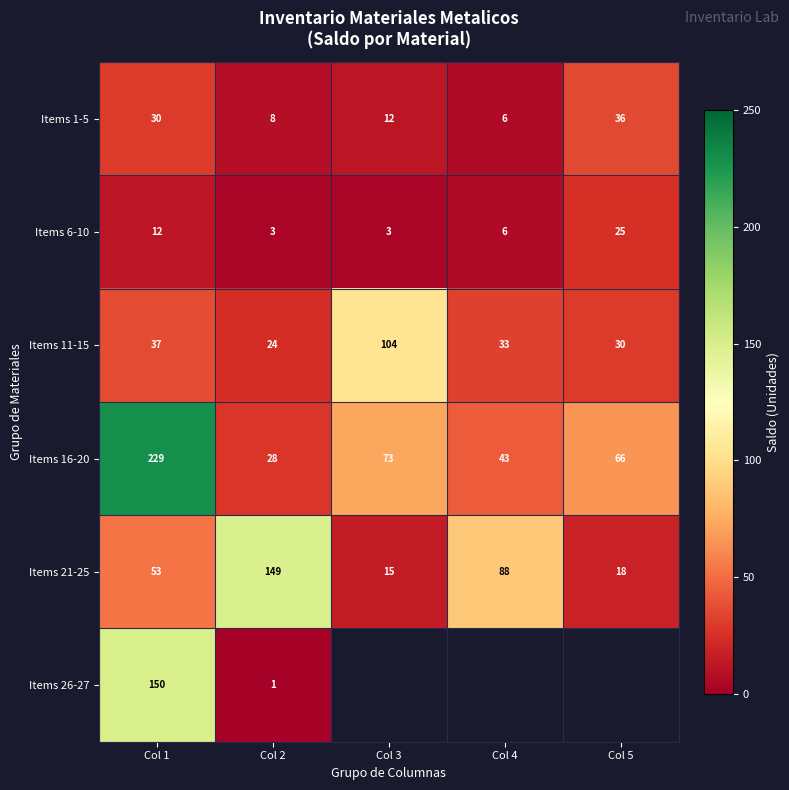

Rank the categories by Items 16-20 value from highest to lowest.

Col 1, Col 3, Col 5, Col 4, Col 2